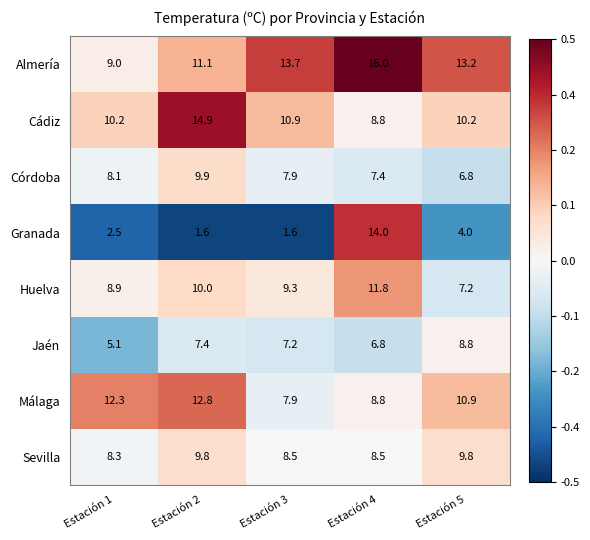

At which label does Jaén reach its minimum?

Estación 1